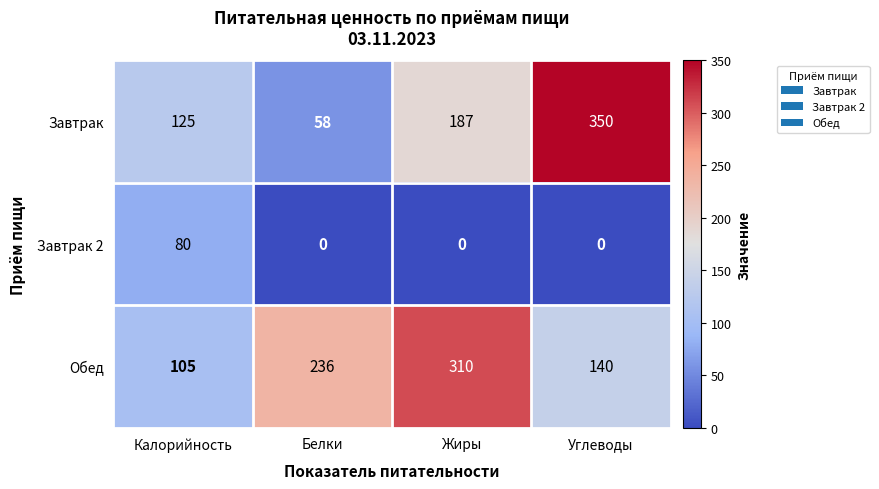

The value of Завтрак at Жиры is 265. True or false?

False